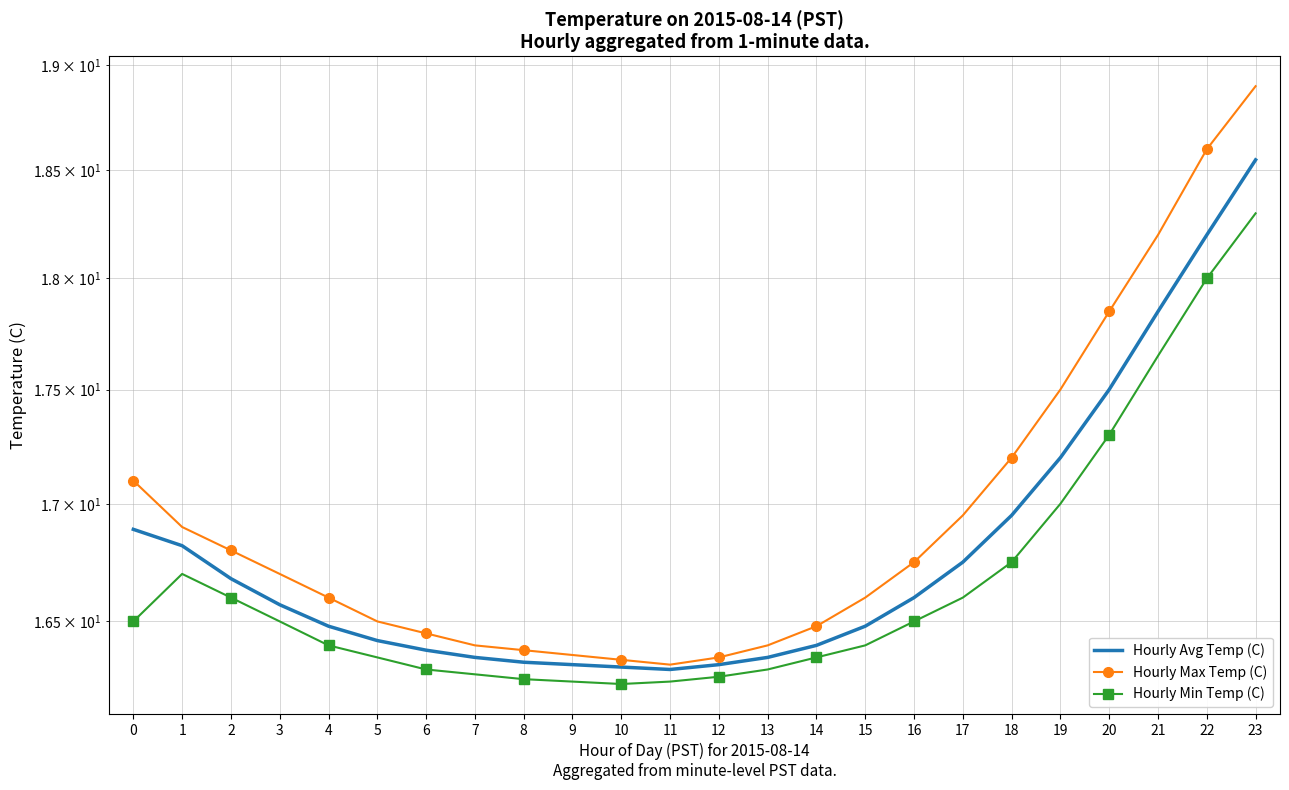

Is it true that Hourly Max Temp (C) equals 6.9 at 3?

False